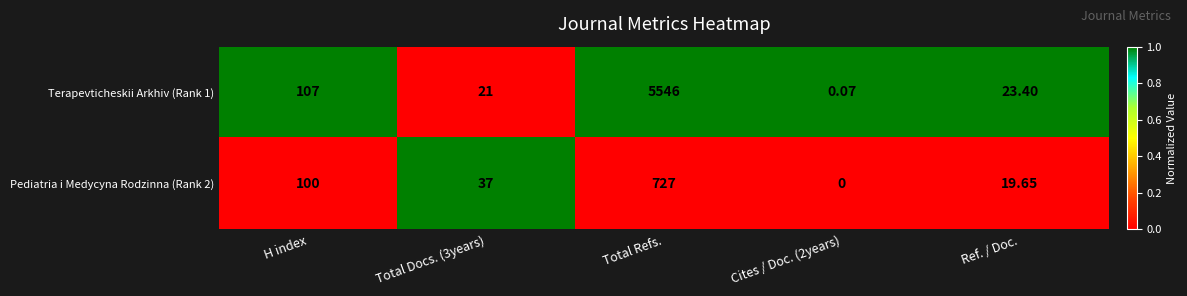

At which label is Terapevticheskii Arkhiv (Rank 1) closest to 2773?

H index